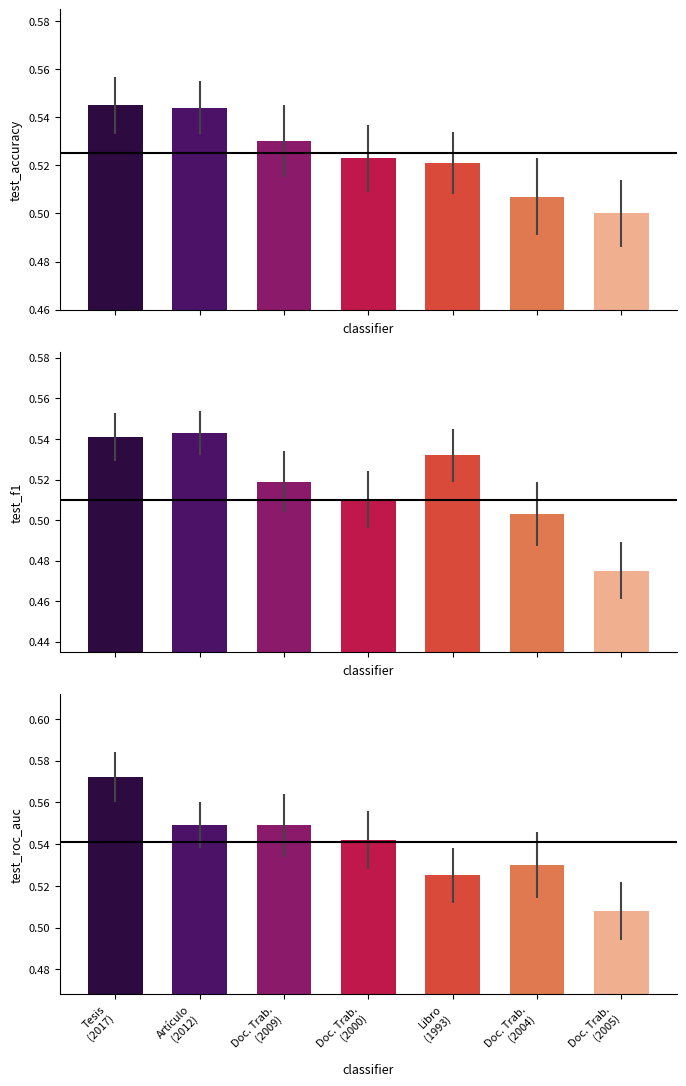

List the series in order of their overall mean, highest first.

test_roc_auc, test_accuracy, test_f1